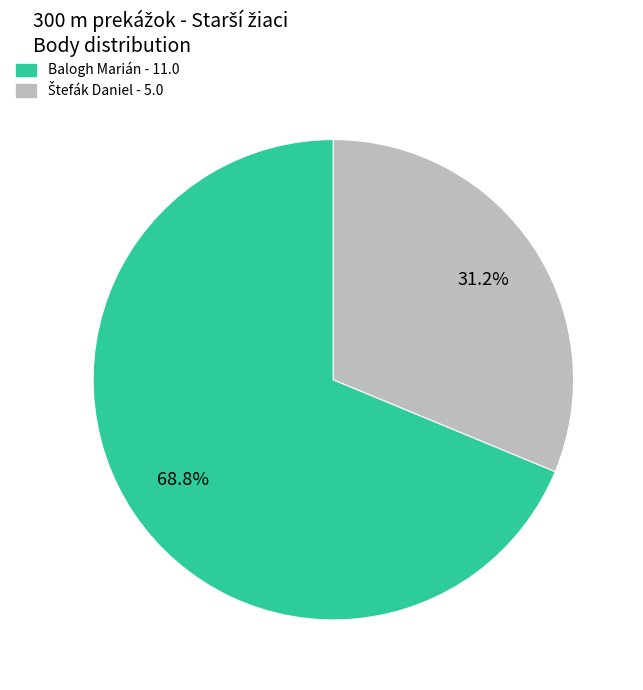

Which category has the biggest portion of the pie?

Balogh Marián